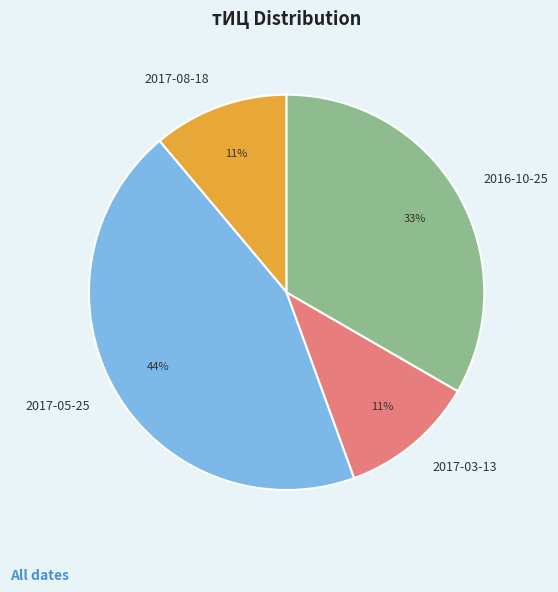

Which has a higher value, 2017-03-13 or 2016-10-25?

2016-10-25